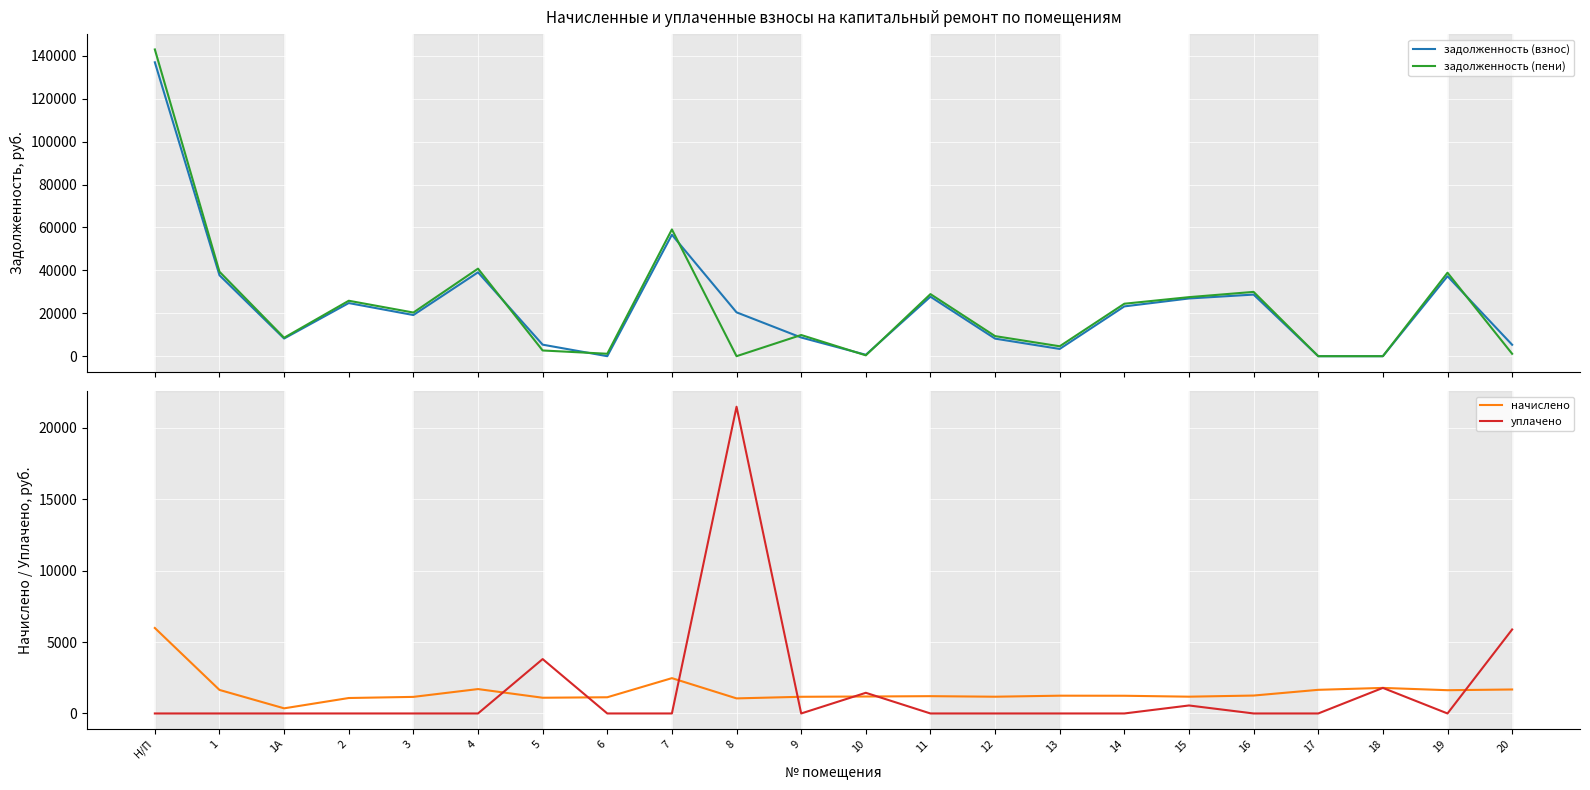

Reading left to right, transcribe all the data shown in this chart.

задолженность (взнос): 136945.7	37708.1	8233.2	24754.6	19173.9	39080.2	5370.3	0.0	56589.6	20432.7	8701.7	656.4	27718.6	8183.2	3374.2	23202.7	26895.1	28706.4	0.0	0.1	37268.9	5322.9
задолженность (пени): 142933.7	39356.9	8593.2	25837.0	20335.5	40789.0	2662.4	1130.7	59064.0	0.0	9870.5	396.0	28930.6	9356.8	4619.8	24443.5	27511.1	29961.6	0.0	0.0	38898.5	1120.0
начислено: 5988.0	1648.8	360.0	1082.4	1161.6	1708.8	1101.6	1135.2	2474.4	1056.0	1168.8	1188.0	1212.0	1173.6	1245.6	1240.8	1176.0	1255.2	1656.0	1790.4	1629.6	1680.0
уплачено: 0.0	0.0	0.0	0.0	0.0	0.0	3809.5	0.0	0.0	21488.7	0.0	1448.4	0.0	0.0	0.0	0.0	560.0	0.0	0.0	1791.0	0.0	5882.9